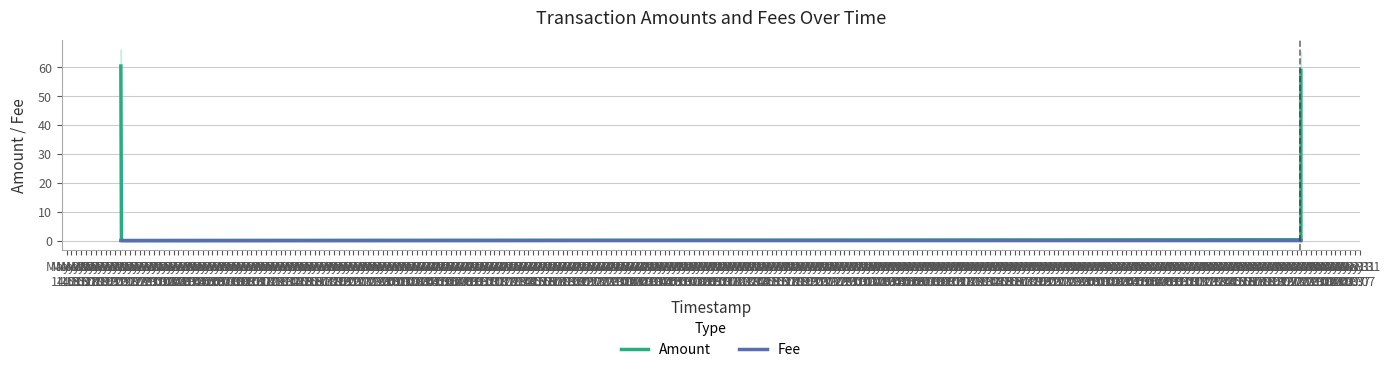

Rank the series by their average value, from lowest to highest.

Fee, Amount